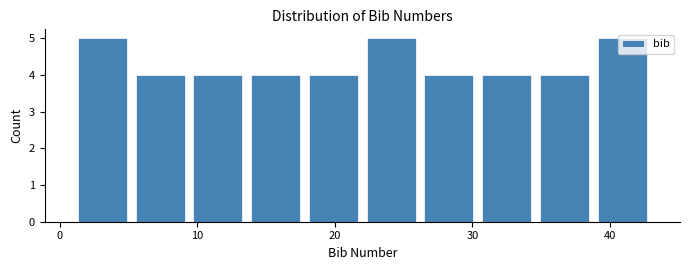

How tall is the bar that spans 34.6 to 38.8 on the x-axis? Neither the bar edges nor the heights are printed on the chart, so give them approximately, as read against the axes.

4